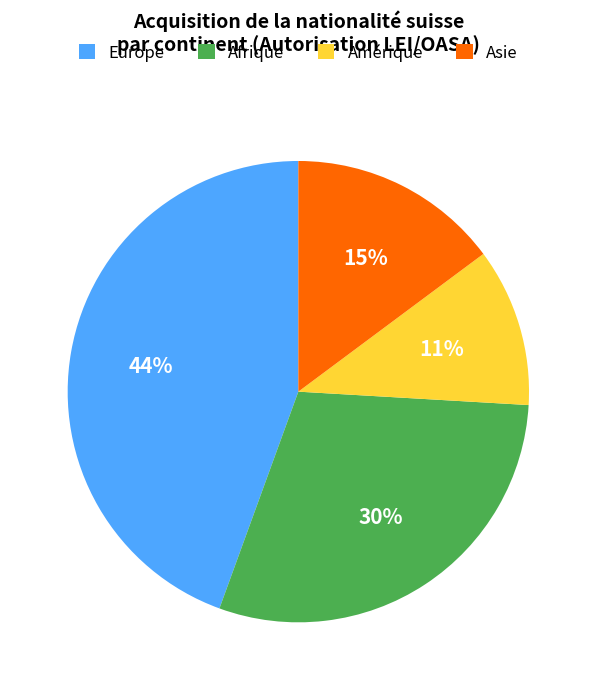

To the nearest percent, what portion does Europe represent?

44%